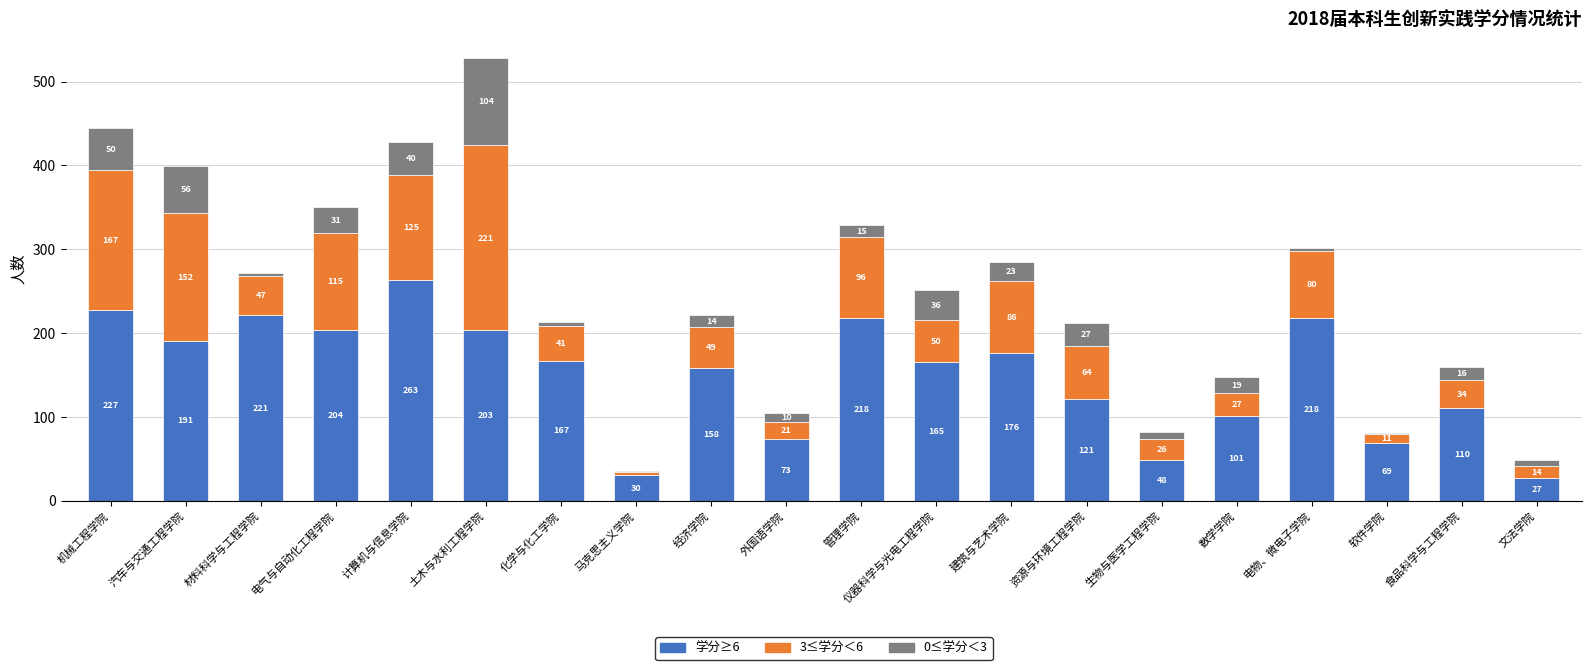

What is the sum of the 学分≥6 values at 仪器科学与光电工程学院 and 计算机与信息学院?

428